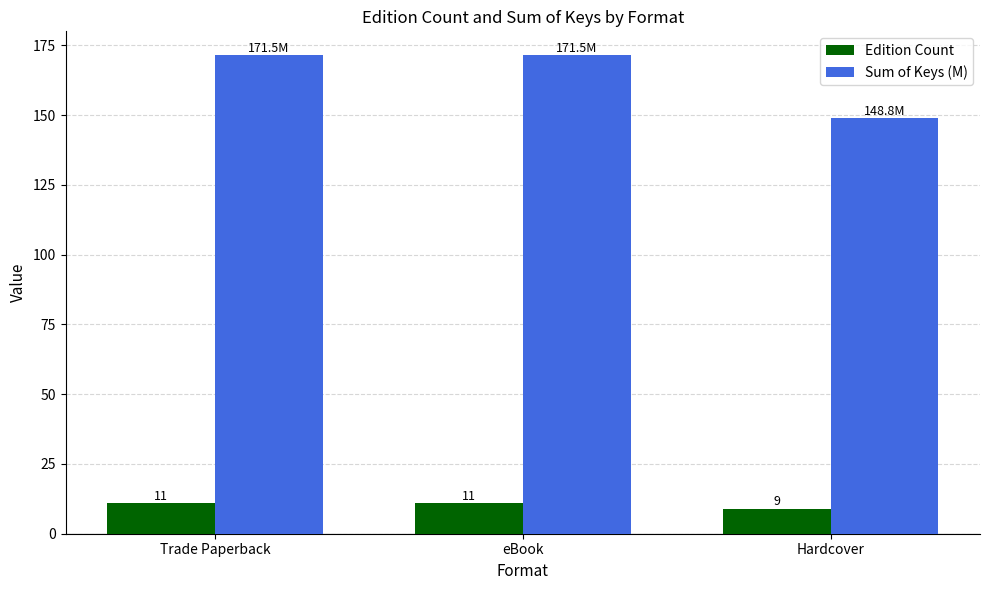

What is the label of the 2nd bar from the left?

eBook